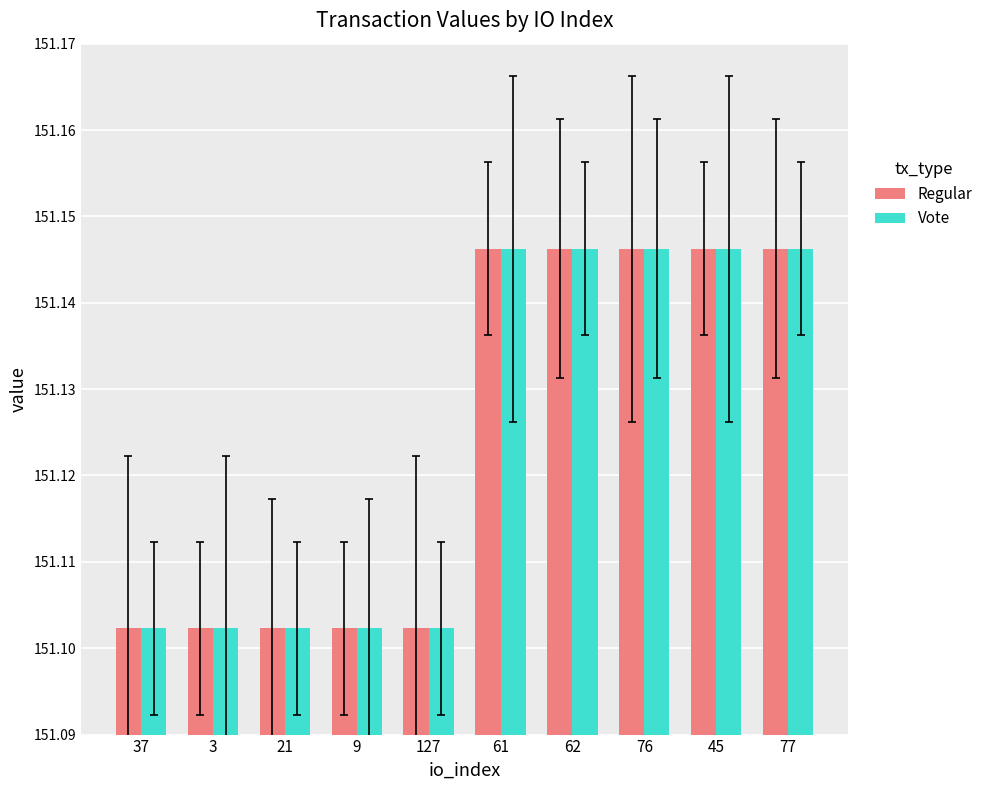

Count the Vote values in the range 151 to 152.

10